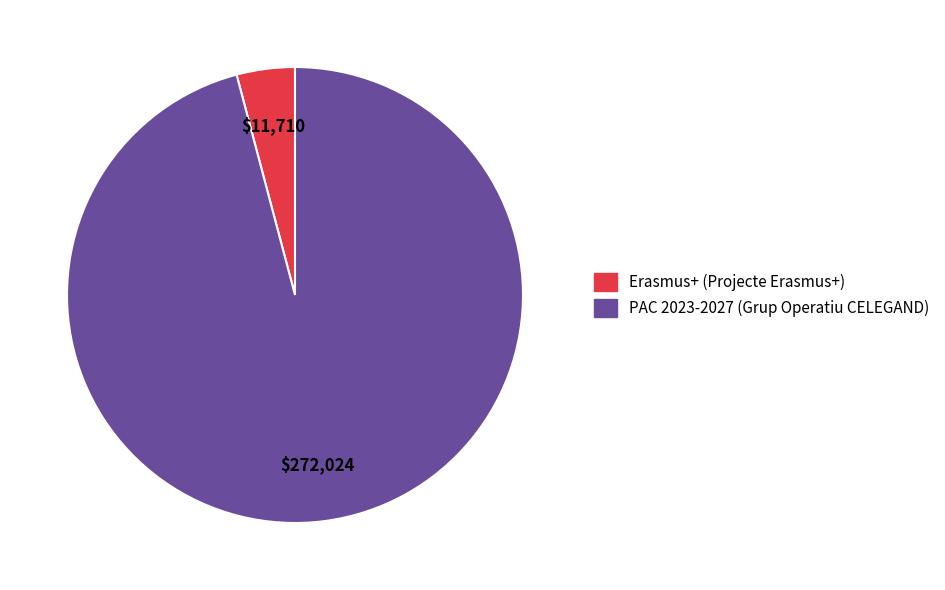

The PAC 2023-2027 (Grup Operatiu CELEGAND) slice represents 96% of the pie. True or false?

True